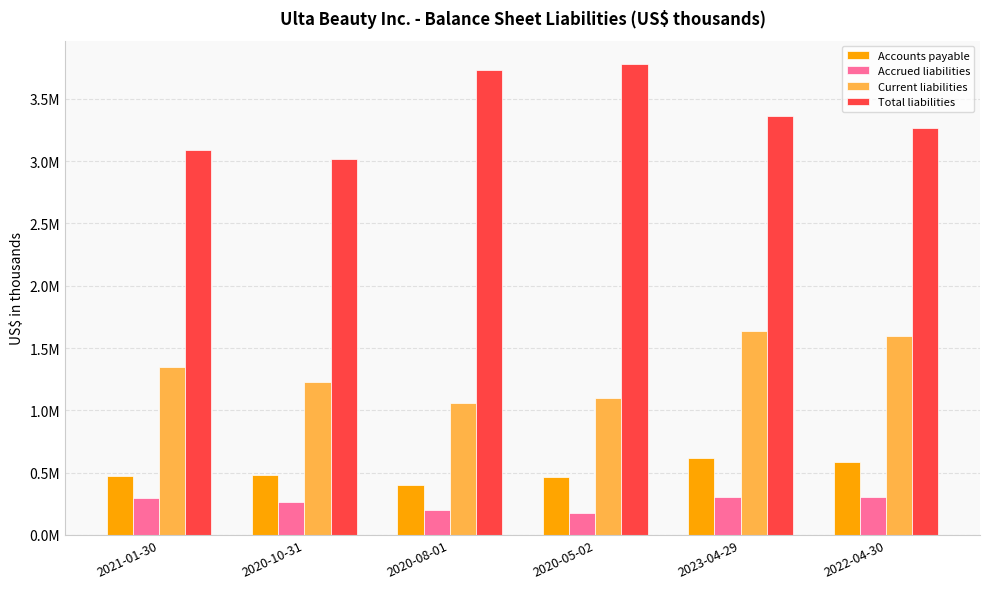

Which series changed the most between 2020-10-31 and 2020-05-02?

Total liabilities